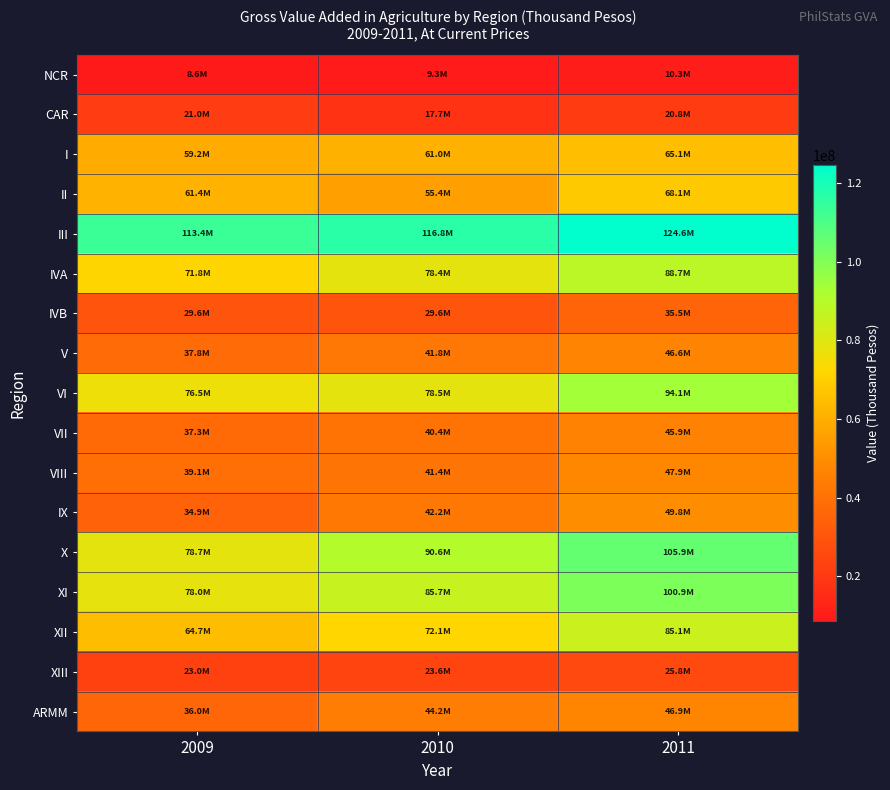

Reading left to right, what are all the values shown in this chart?

NCR: 2009=8637780	2010=9332318	2011=10316384
CAR: 2009=20974958	2010=17679280	2011=20818611
I: 2009=59165238	2010=60972525	2011=65145112
II: 2009=61433110	2010=55423089	2011=68134963
III: 2009=113433045	2010=116768976	2011=124580964
IVA: 2009=71795062	2010=78433970	2011=88720546
IVB: 2009=29579281	2010=29594945	2011=35476078
V: 2009=37752698	2010=41800196	2011=46613525
VI: 2009=76540665	2010=78495359	2011=94050642
VII: 2009=37319101	2010=40381840	2011=45886474
VIII: 2009=39090792	2010=41353616	2011=47862965
IX: 2009=34890127	2010=42166503	2011=49799603
X: 2009=78694699	2010=90589235	2011=105944112
XI: 2009=77985028	2010=85716761	2011=100916598
XII: 2009=64742502	2010=72101442	2011=85123949
XIII: 2009=22983419	2010=23618471	2011=25822025
ARMM: 2009=35994763	2010=44152206	2011=46898340